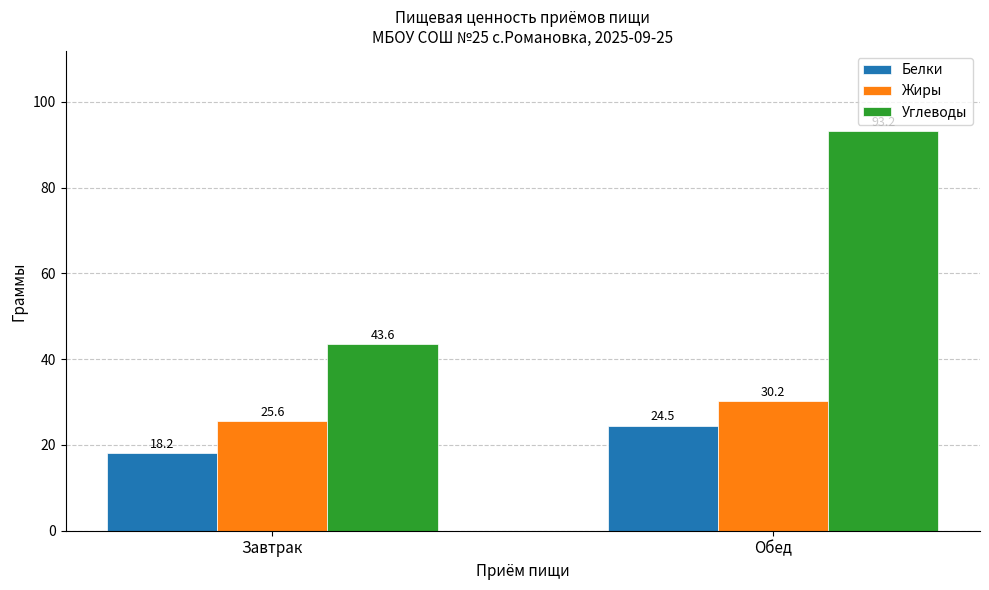

Reading left to right, transcribe all the data shown in this chart.

Белки: Завтрак=18.2	Обед=24.5
Жиры: Завтрак=25.6	Обед=30.2
Углеводы: Завтрак=43.6	Обед=93.2